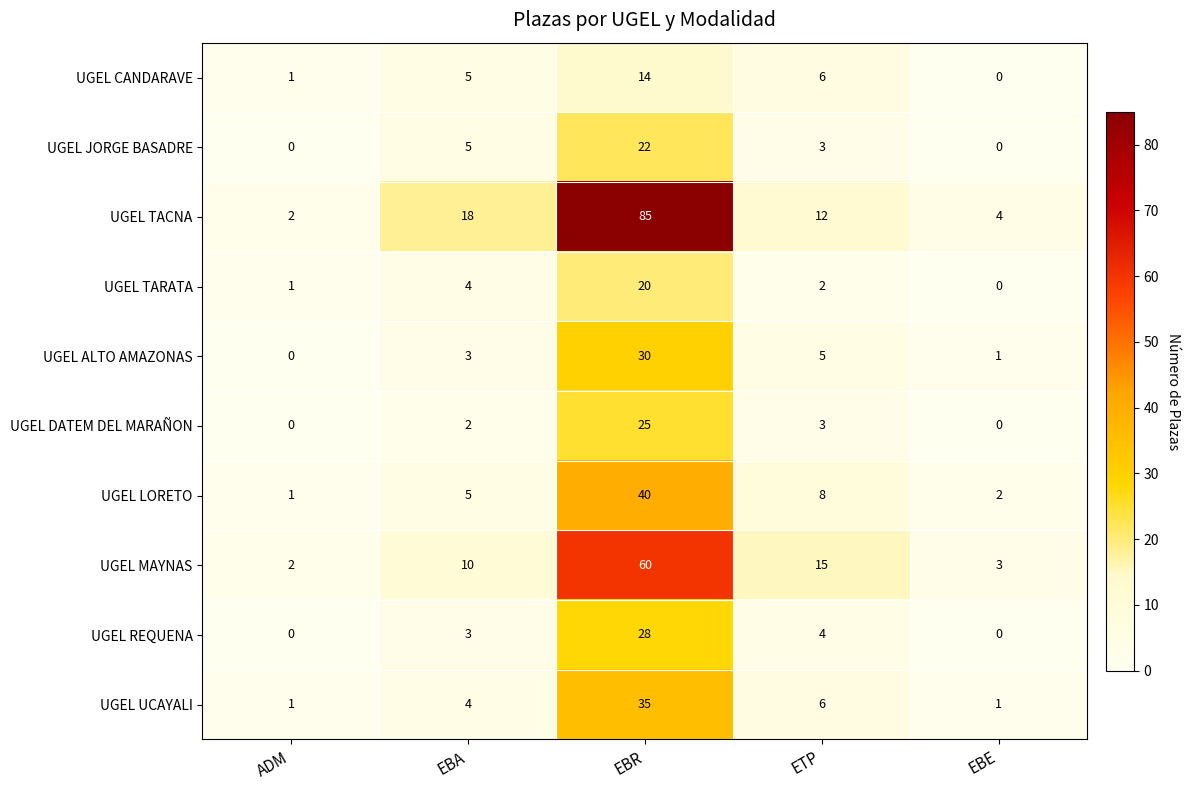

Which series has the largest range (max minus min)?

UGEL TACNA